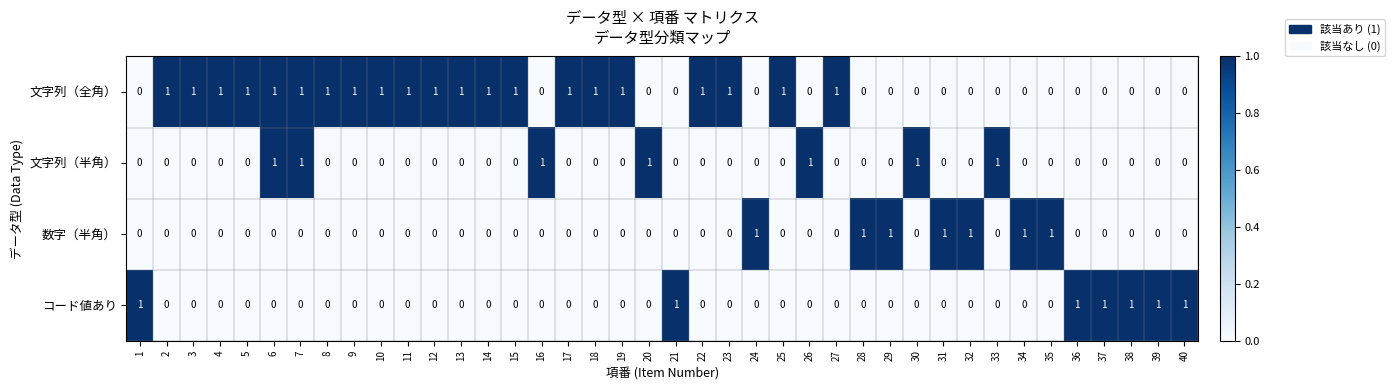

How many 文字列（全角） values are between 0 and 1?

40